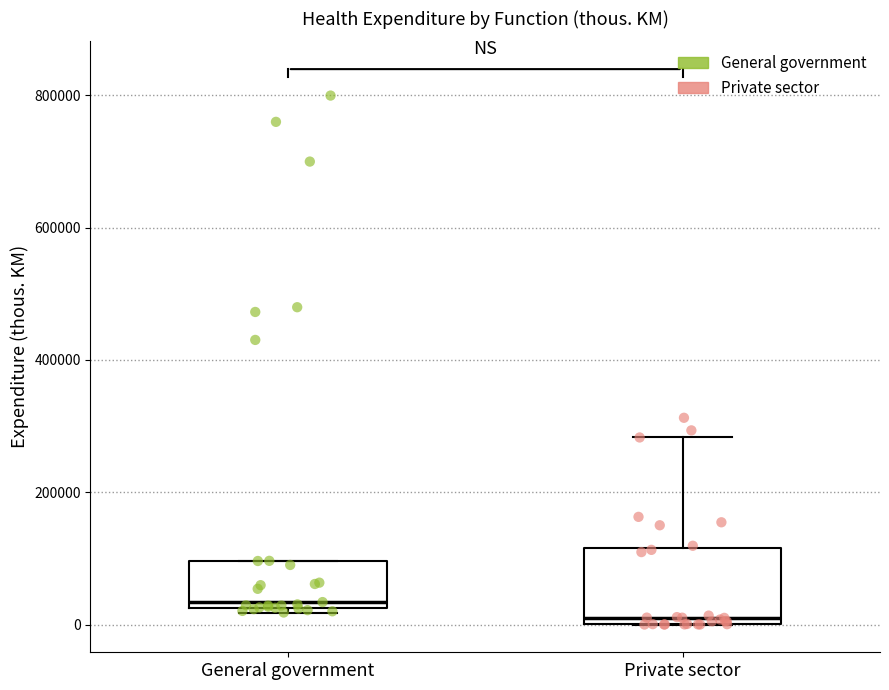

Which box has the lowest median line?

Private sector